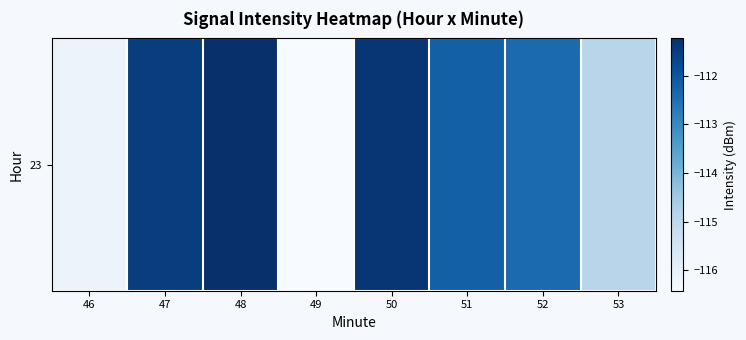

Which category has the lowest value across all series?

49